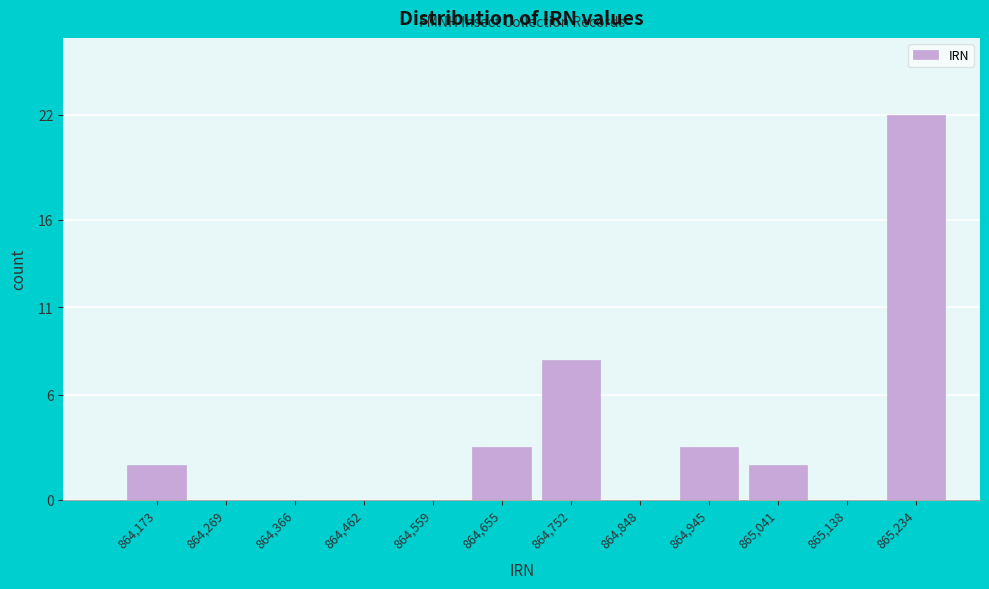

Reading right to left, extract all data points from this chart.

865,234=22	865,138=0	865,041=2	864,945=3	864,848=0	864,752=8	864,655=3	864,559=0	864,462=0	864,366=0	864,269=0	864,173=2